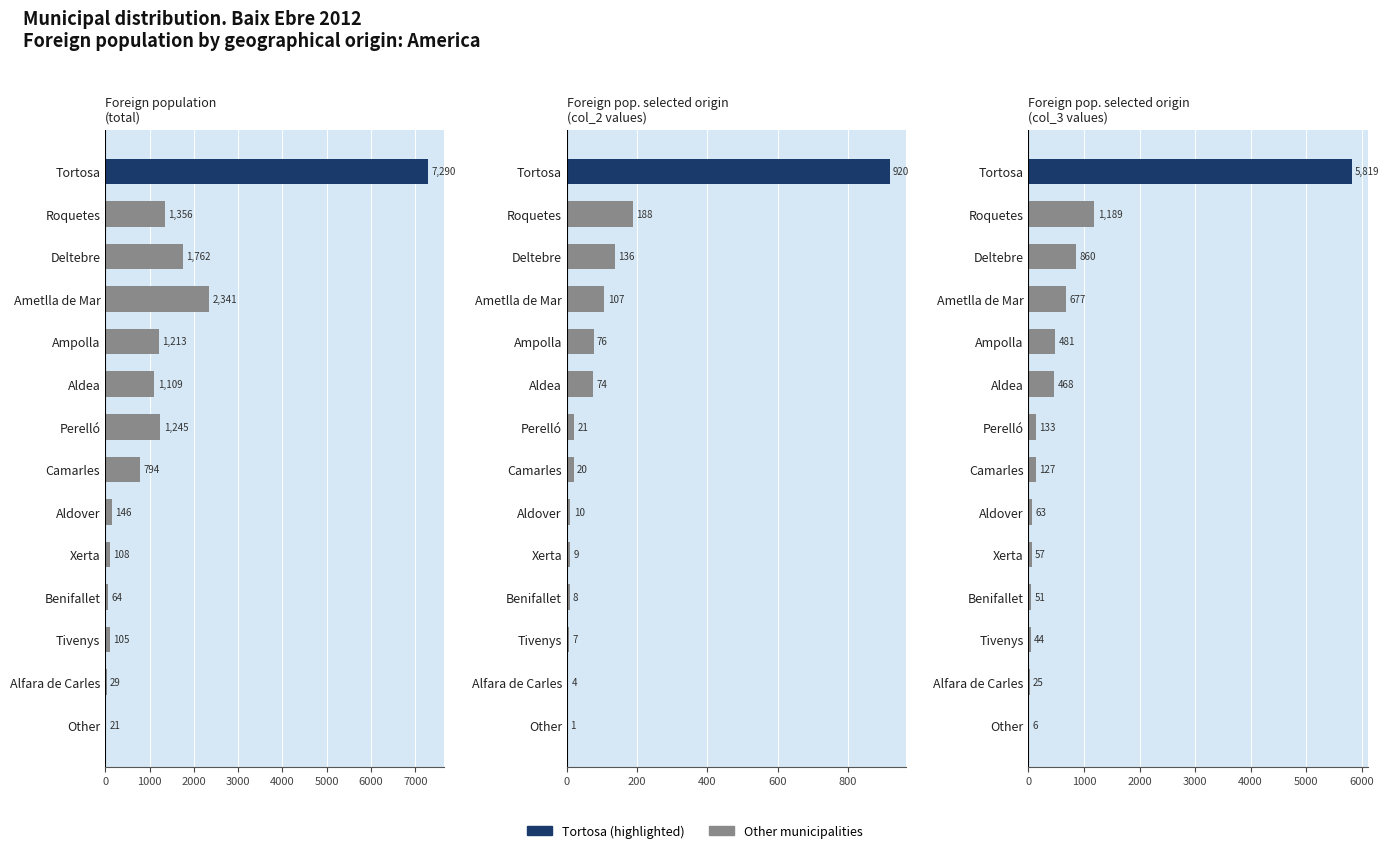

Which series has the widest spread of values?

Foreign population